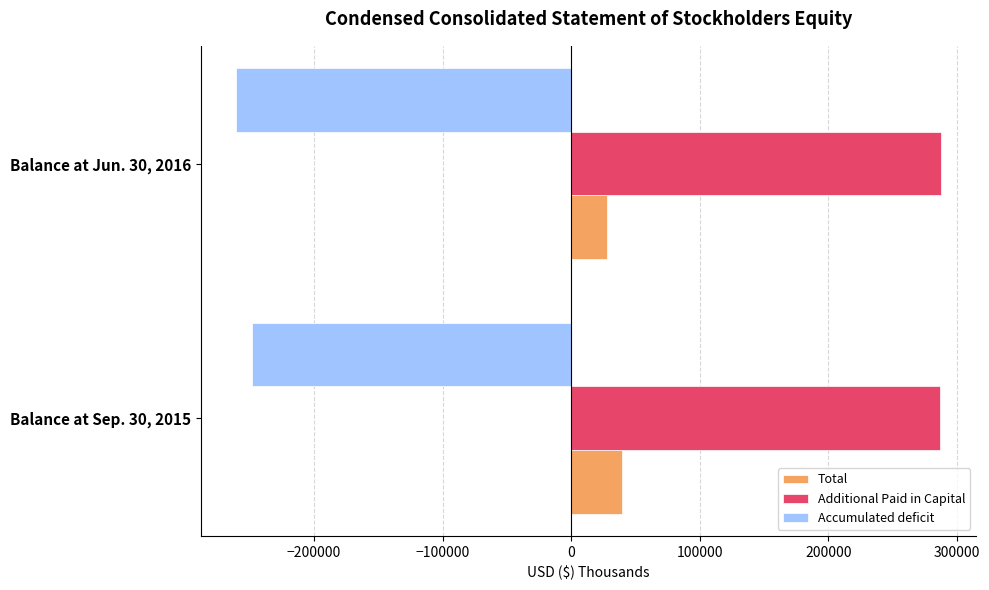

Is the value of Total at Balance at Jun. 30, 2016 greater than the value of Accumulated deficit at Balance at Jun. 30, 2016?

Yes